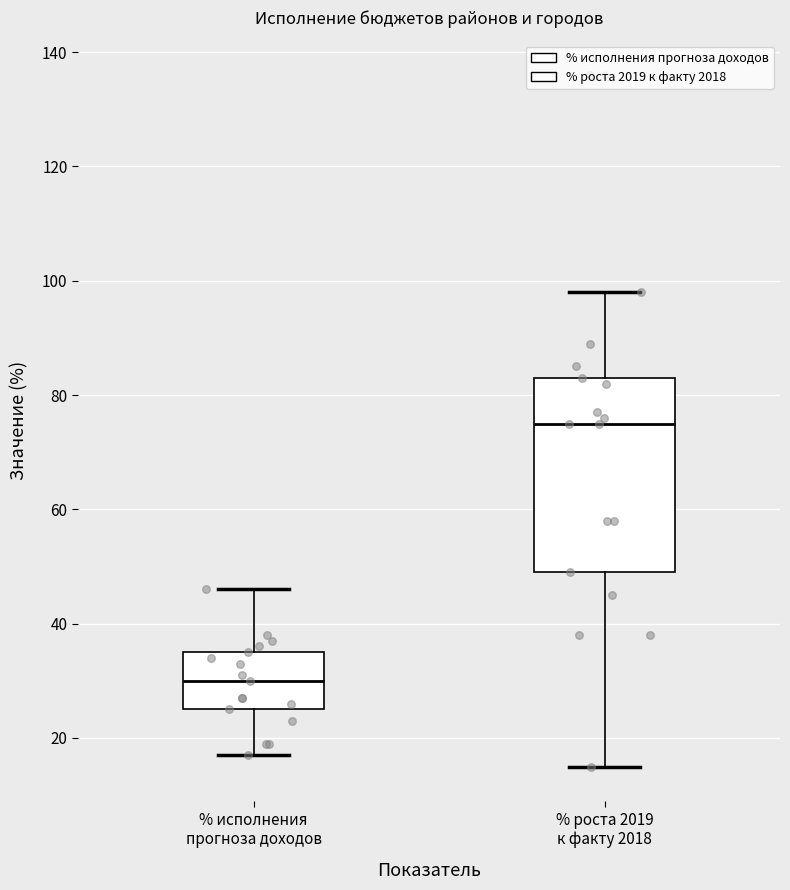

Reading left to right, transcribe this box plot: for each box, give where its median line is, the range the box spans, and where its two whiskers end, as read against the y-axis. The values are not printed on the chart, so give them approximately, as read against the axis.

% исполнения прогноза доходов: median 30, box 26 to 36, whiskers 18 to 46
% роста 2019 к факту 2018: median 76, box 50 to 84, whiskers 16 to 98